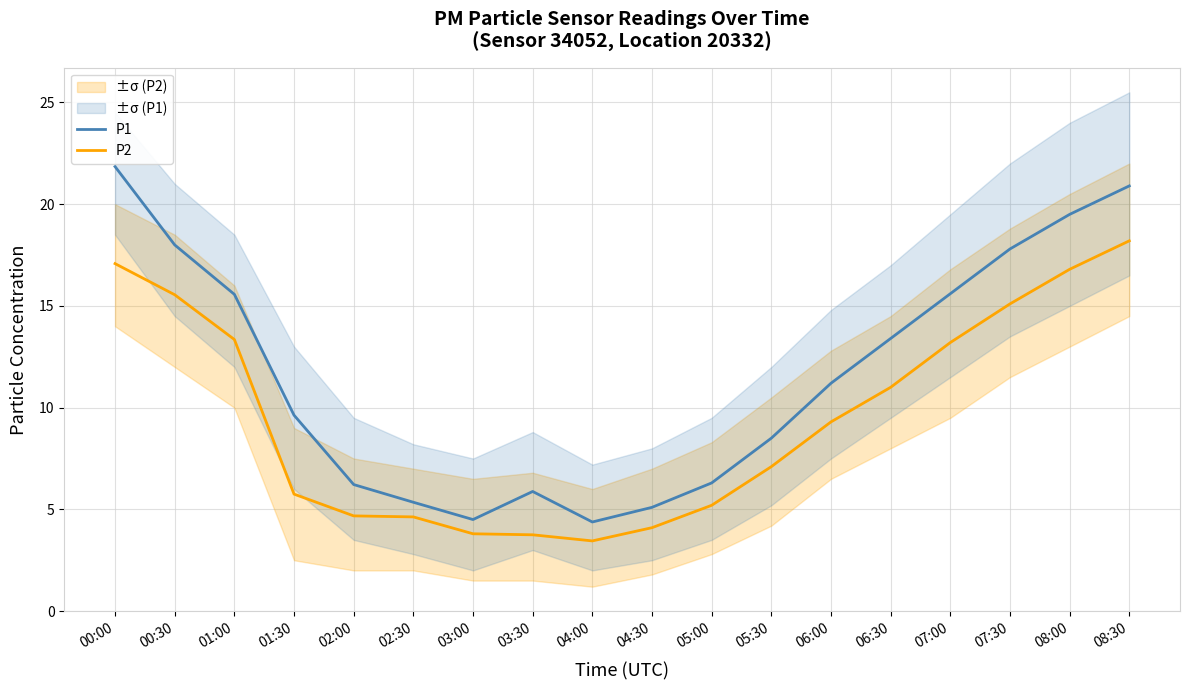

What is the label of the 10th point from the right?

04:00